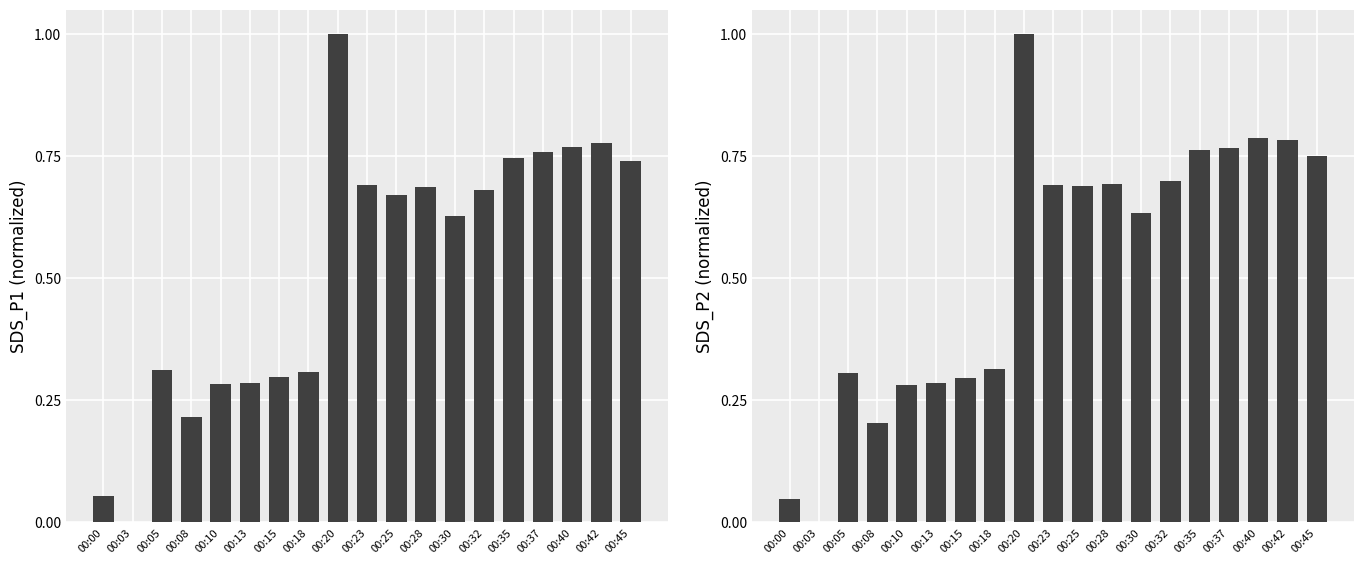

Which series changed the most between 00:00 and 00:25?

SDS_P2